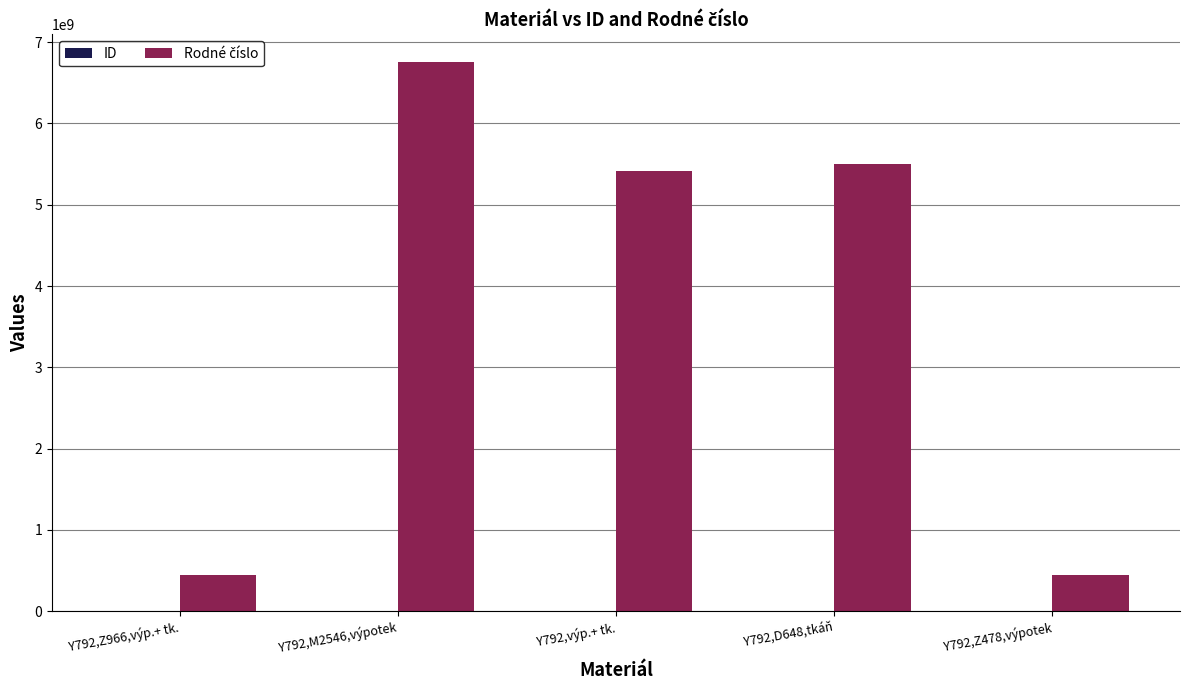

What is the label of the 4th bar from the left?

Y792,D648,tkáň